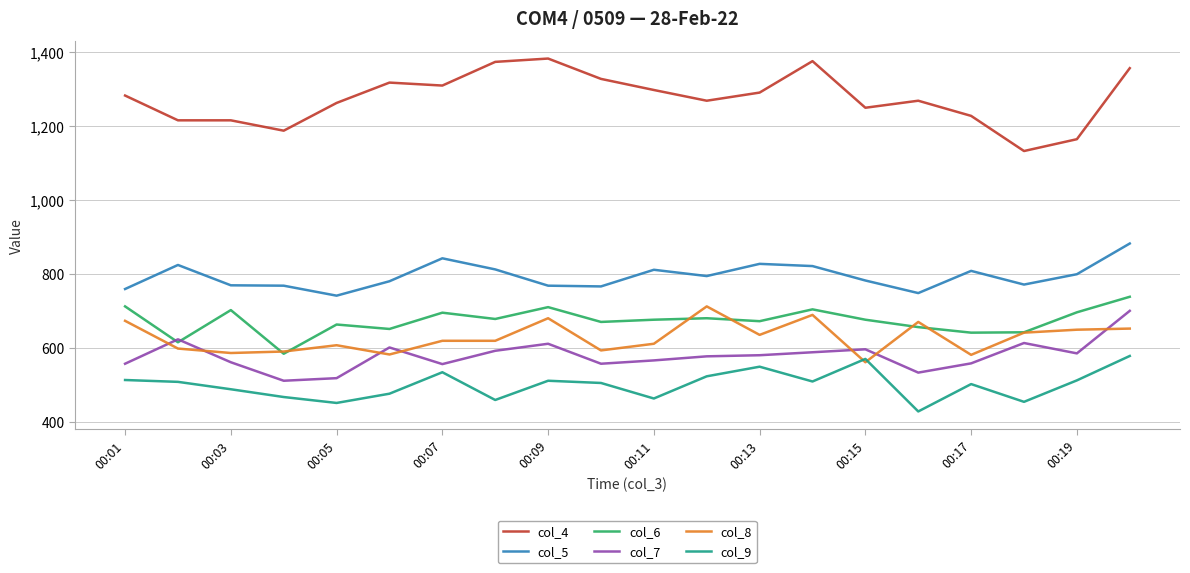

What is the sum of all col_8 values?

12568